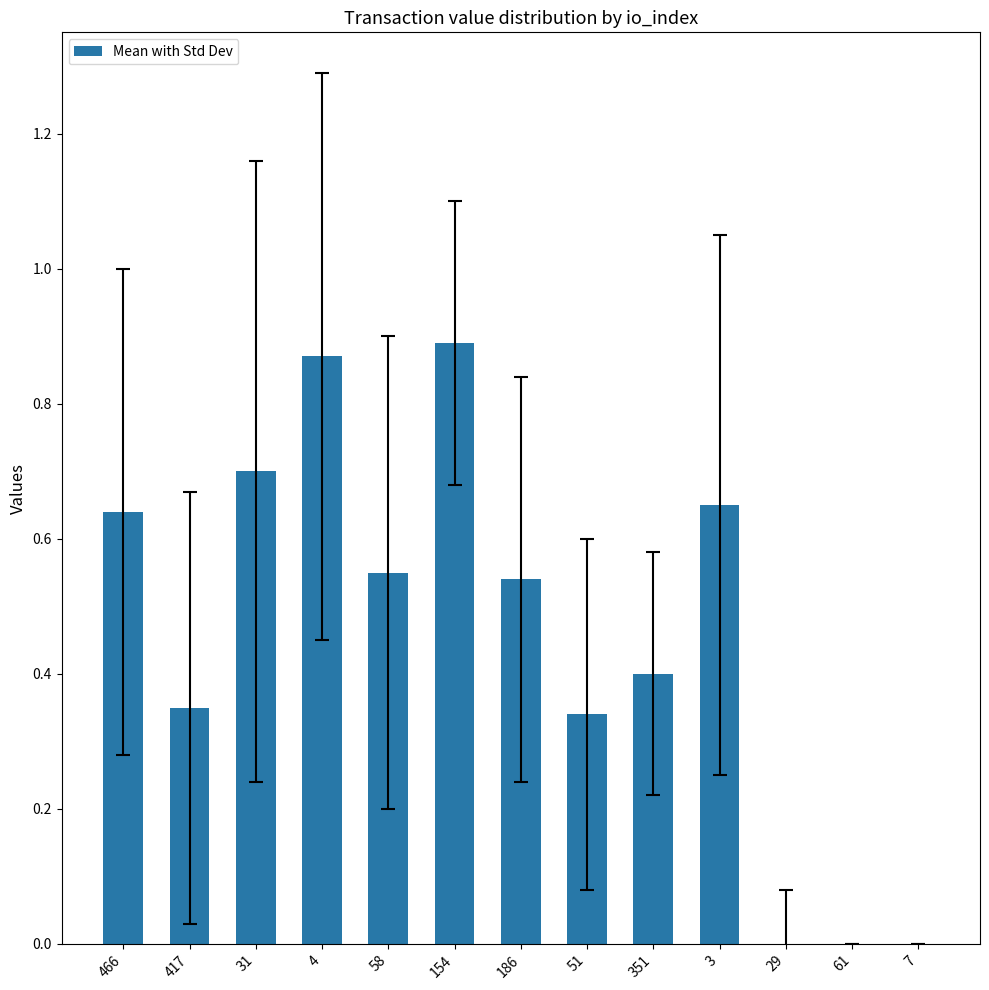

What is the sum of all values?

5.9